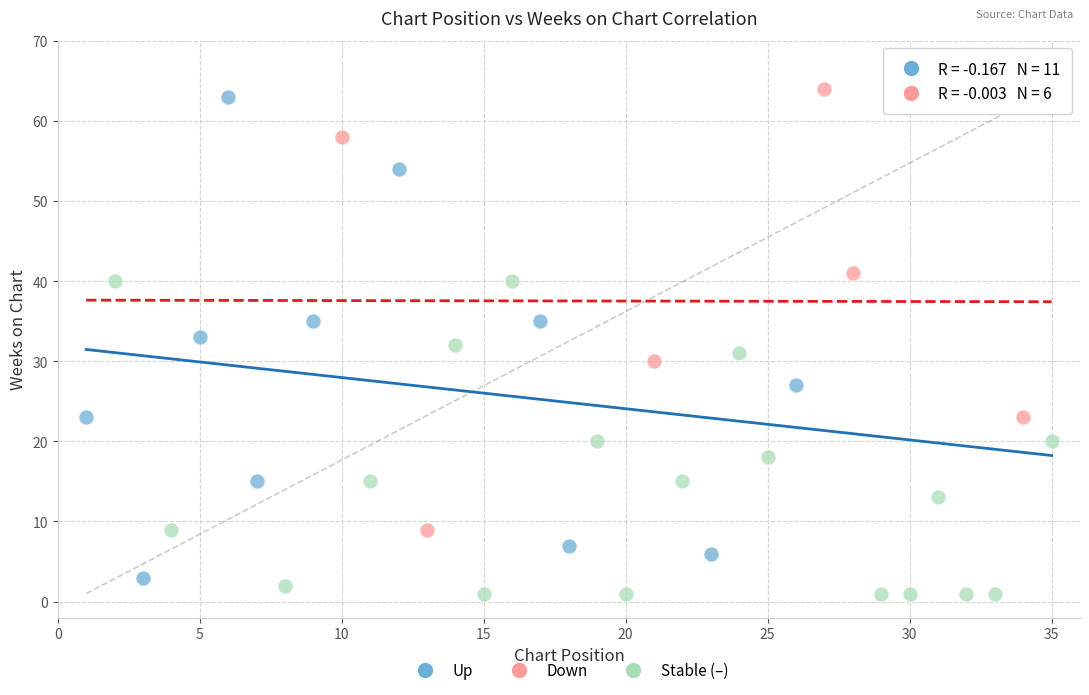

Which series has the widest spread of Y values?

Up